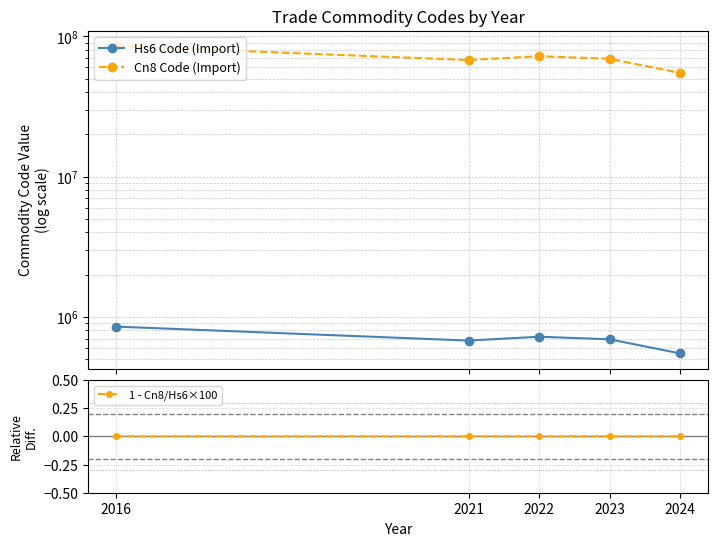

Which series changed the most between 2021 and 2023?

Cn8 Code (Import)